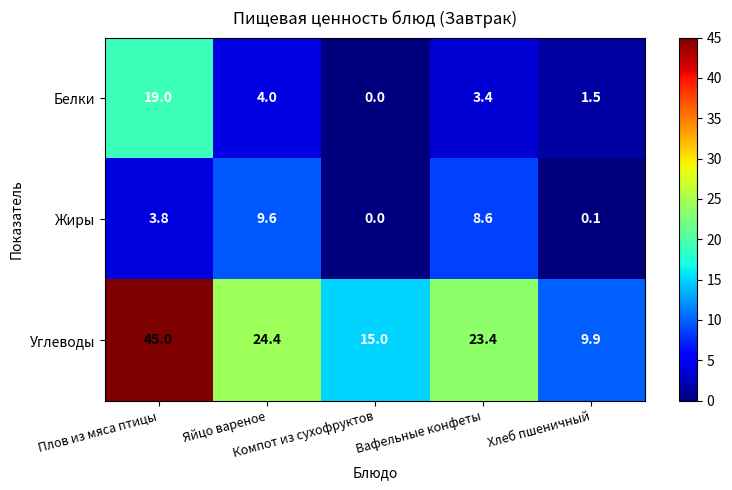

How many values in Жиры are above zero?

4